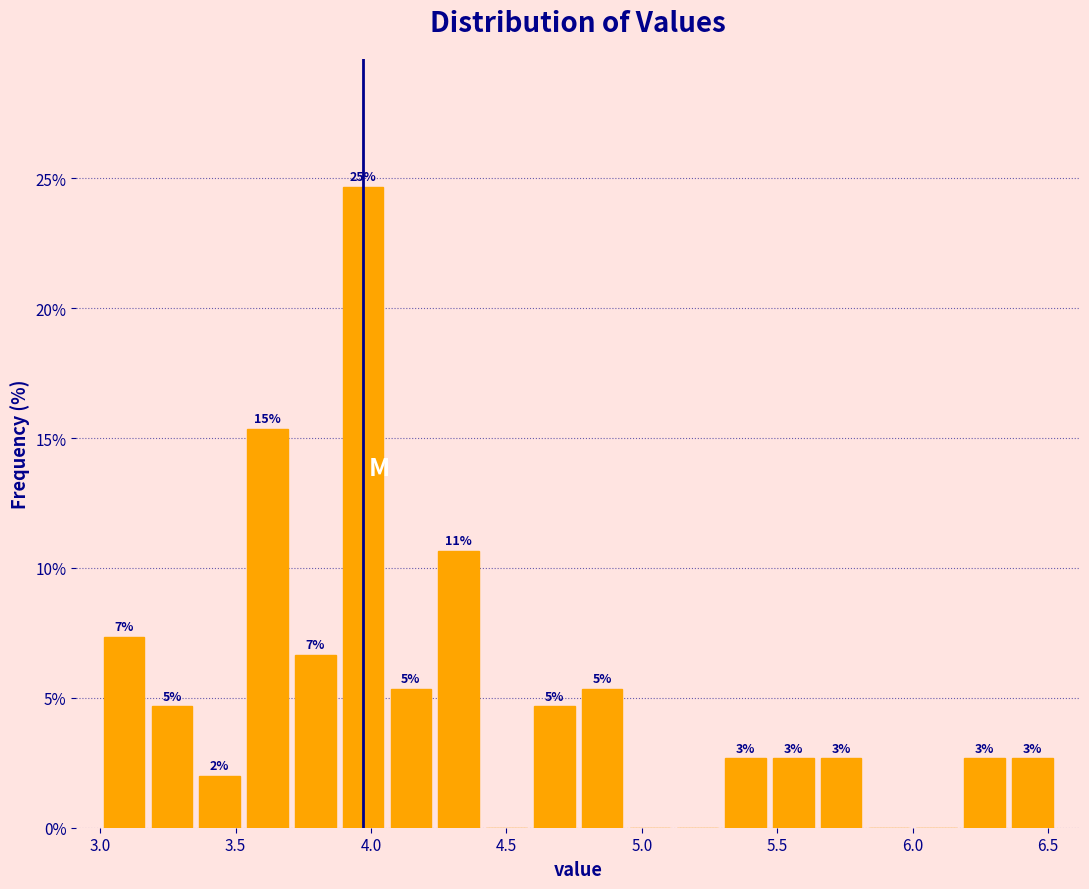

Around what value on the x-axis is the tallest bar? Give the approximate position of its centre, as read against the axis.

3.95